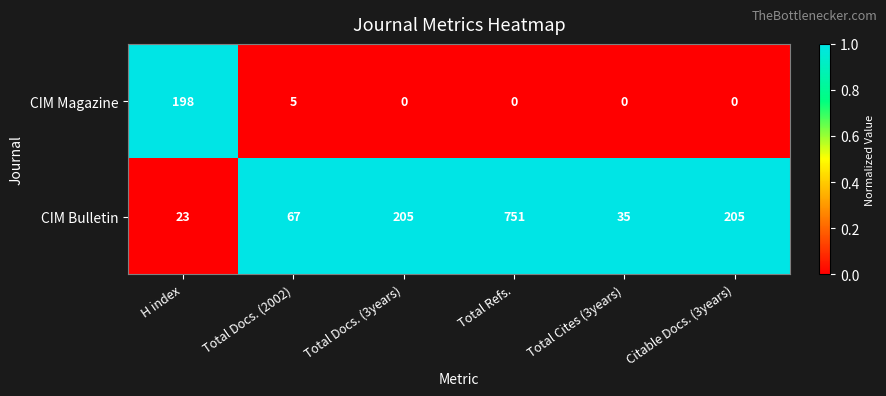

At which label does CIM Bulletin reach its minimum?

H index